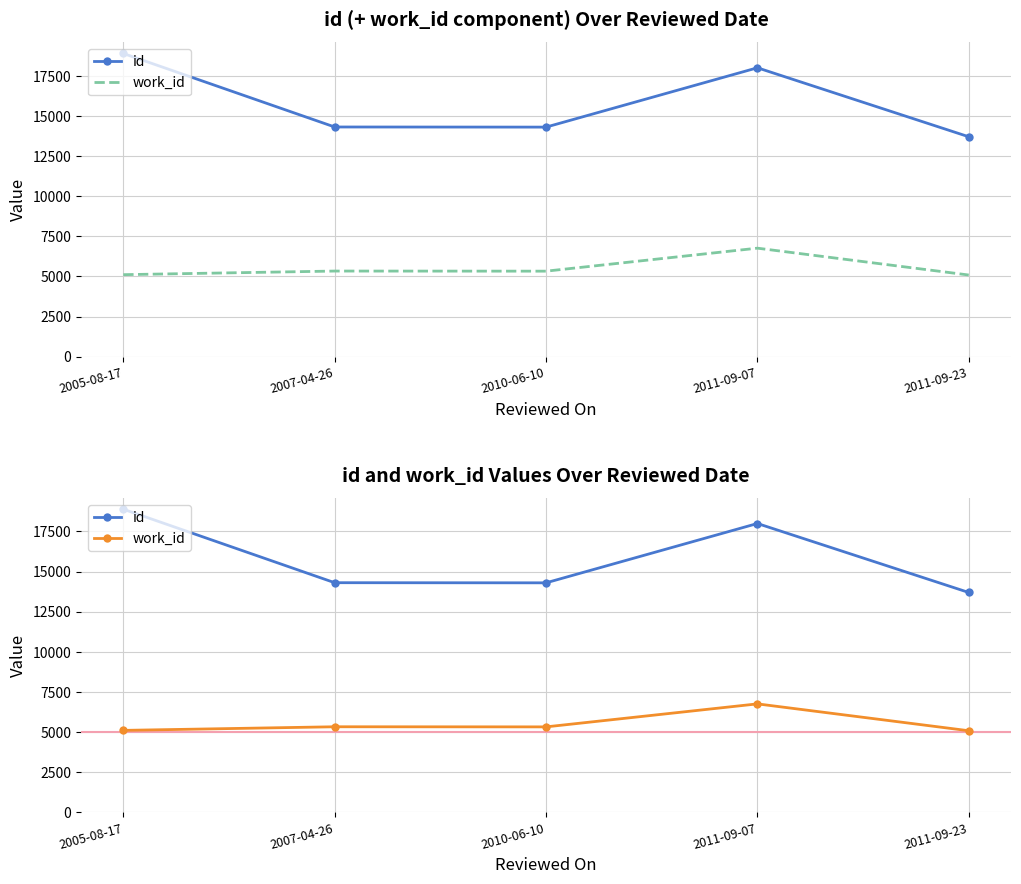

Reading right to left, transcribe all the data shown in this chart.

id: 13701	17998	14302	14310	18889
work_id: 5088	6761	5328	5335	5110